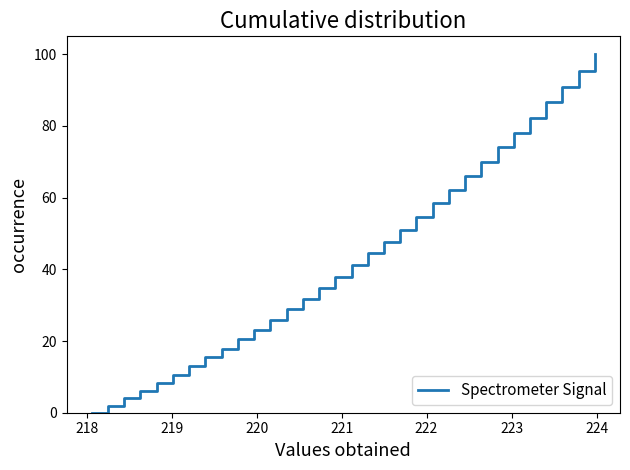

Reading left to right, extract all data points from this chart.

0.0	2.0	4.0	6.2	8.3	10.5	13.0	15.4	17.9	20.5	23.1	25.9	28.8	31.7	34.7	37.8	41.2	44.5	47.7	51.0	54.7	58.4	62.2	66.0	70.0	74.1	78.2	82.2	86.5	90.9	95.4	100.0